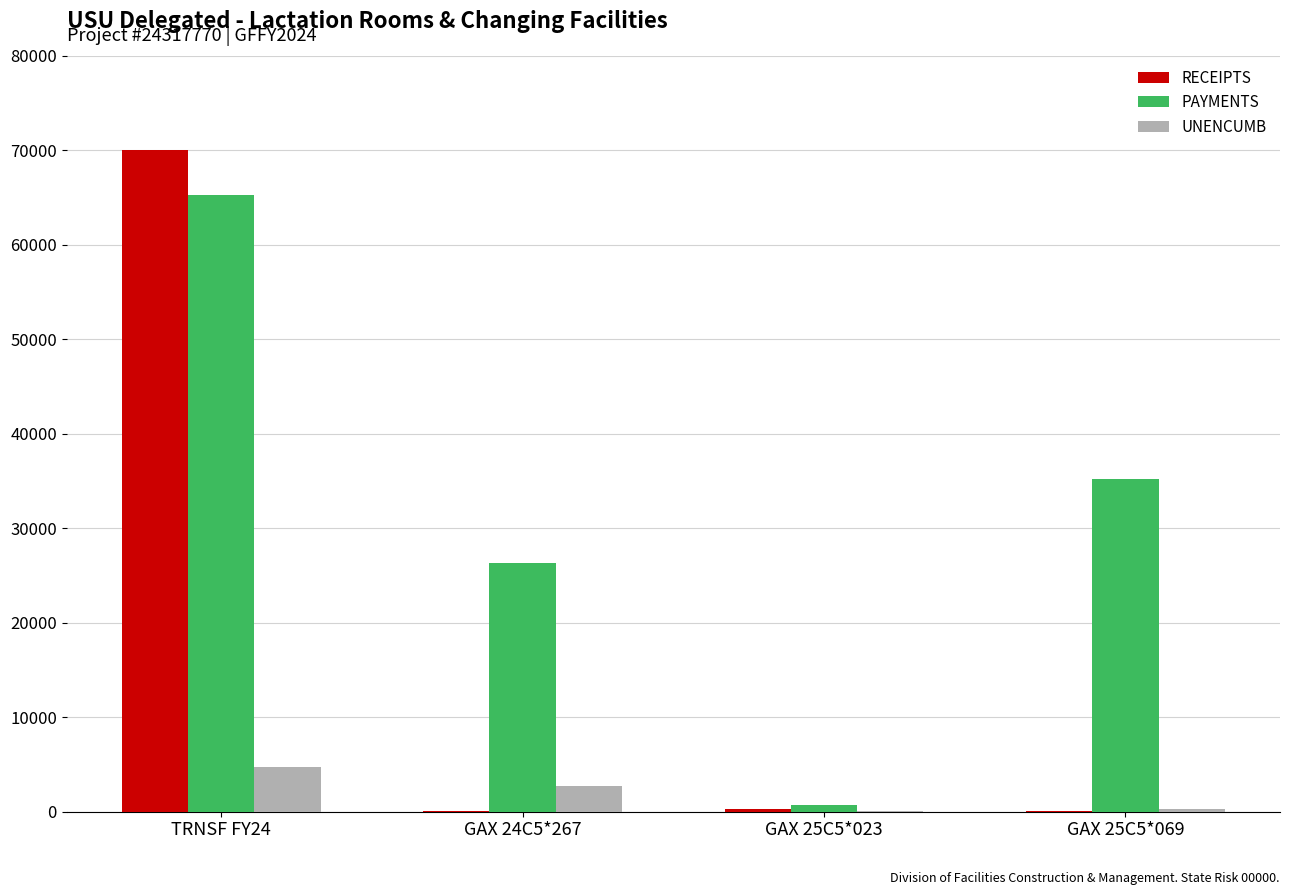

At which label does PAYMENTS reach its peak?

TRNSF FY24